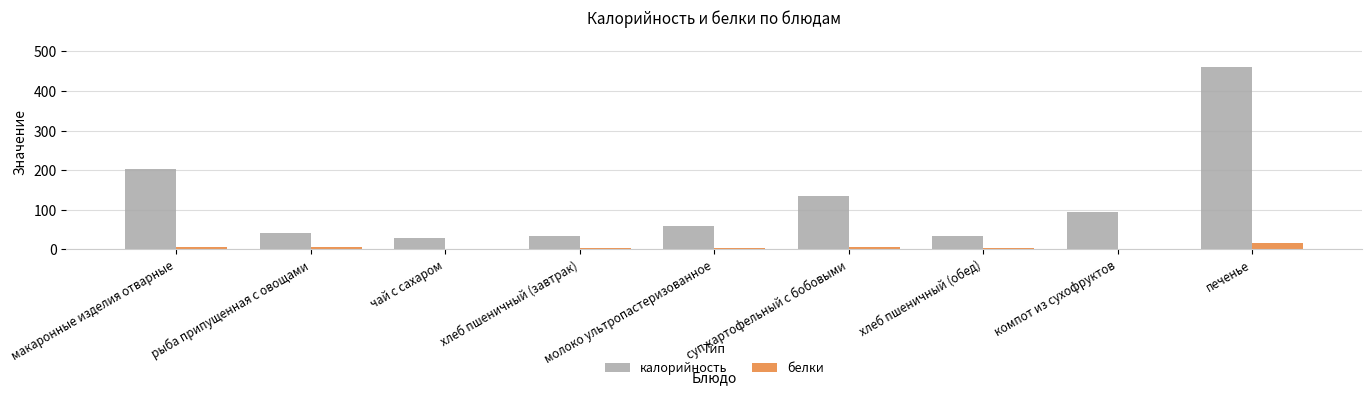

What is the total value across all series at суп картофельный с бобовыми?

140.2